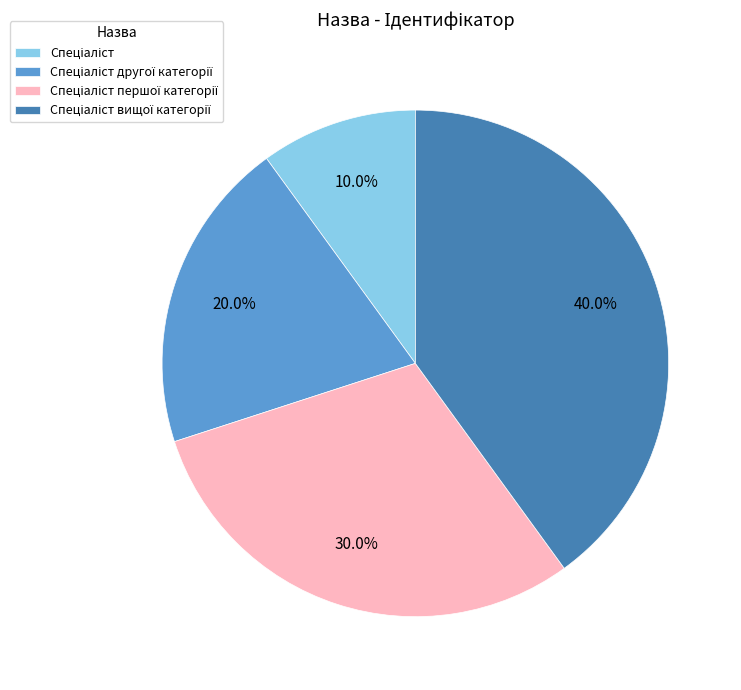

Is there any slice that represents more than half of the pie?

No